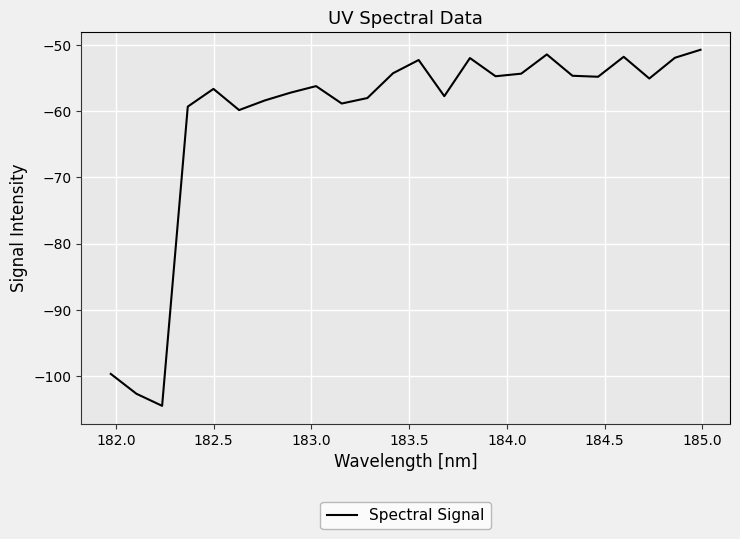

What is the minimum value shown in the chart?

-104.5